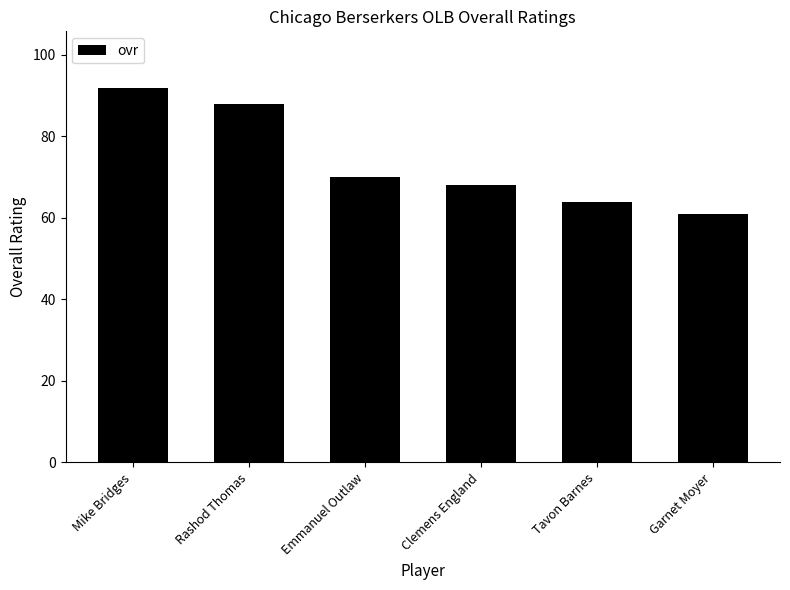

Reading left to right, extract all data points from this chart.

92	88	70	68	64	61